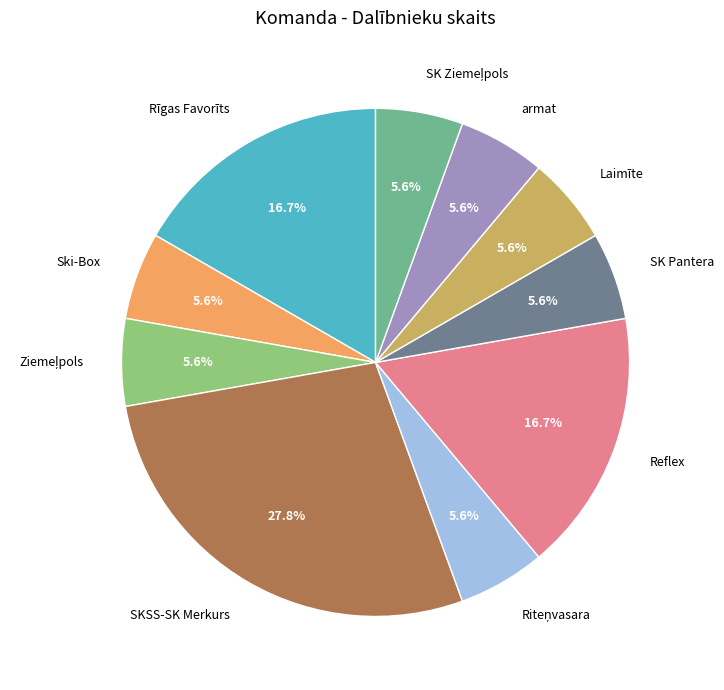

What is the ratio of the value at SK Pantera to the value at Reflex?

0.3